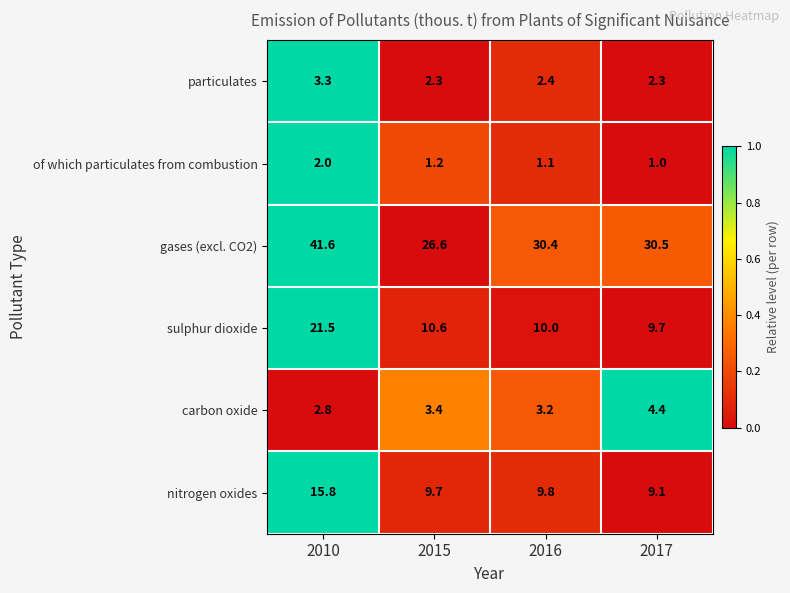

Reading left to right, extract all data points from this chart.

particulates: 2010=3.3	2015=2.3	2016=2.4	2017=2.3
of which particulates from combustion: 2010=2.0	2015=1.2	2016=1.1	2017=1.0
gases (excl. CO2): 2010=41.6	2015=26.6	2016=30.4	2017=30.5
sulphur dioxide: 2010=21.5	2015=10.6	2016=10.0	2017=9.7
carbon oxide: 2010=2.8	2015=3.4	2016=3.2	2017=4.4
nitrogen oxides: 2010=15.8	2015=9.7	2016=9.8	2017=9.1